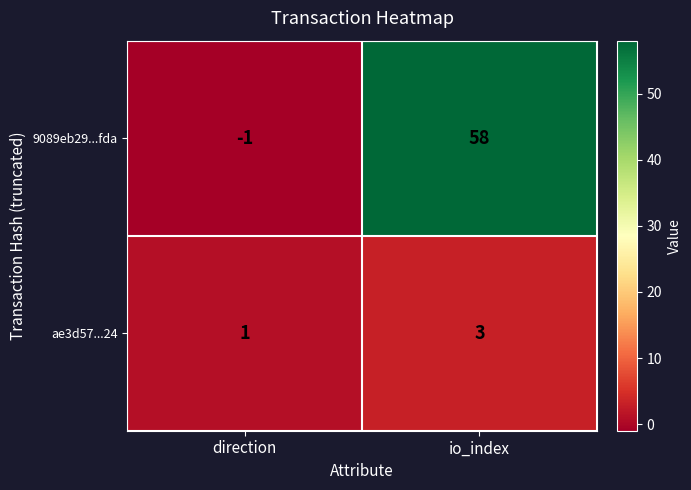

How many values in the 9089eb29...fda series are below 58?

1